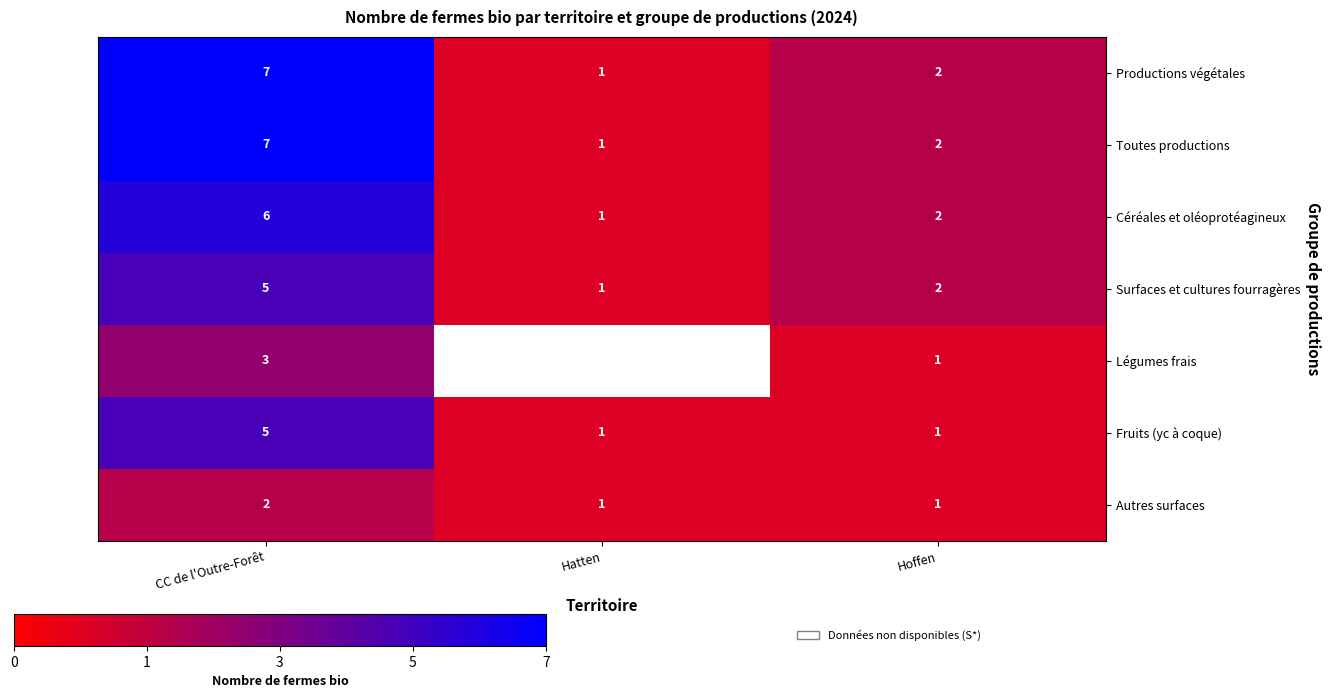

Count the number of categories in the chart.

3